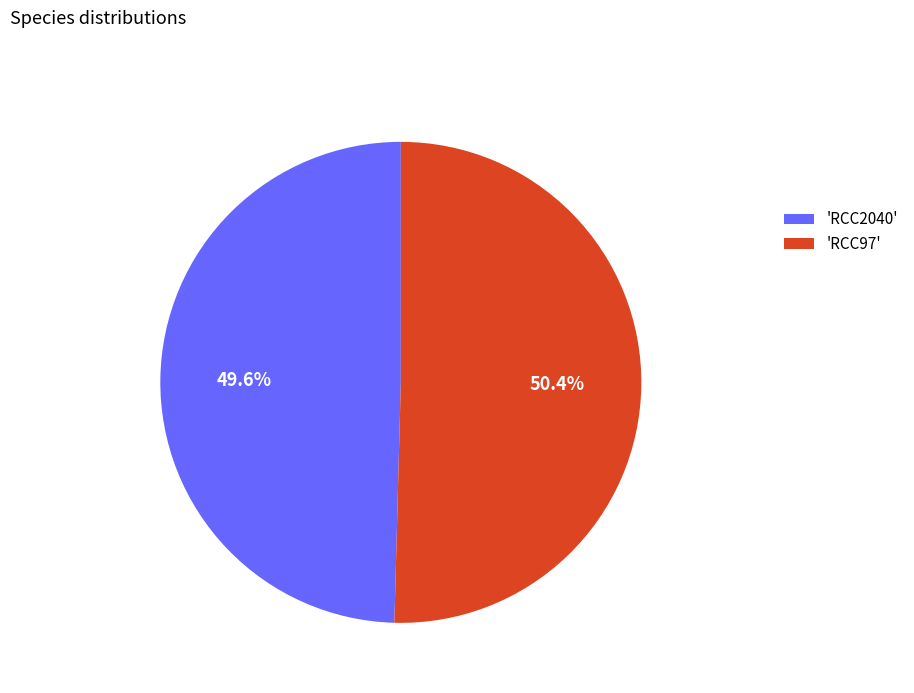

Which has a higher value, 'RCC97' or 'RCC2040'?

'RCC97'